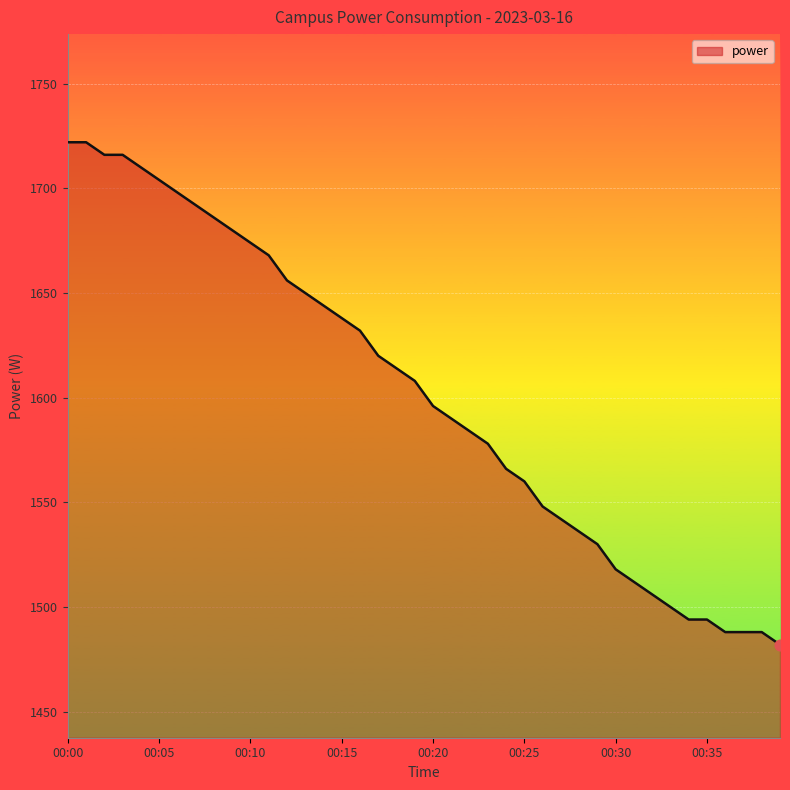

What is the greatest value displayed?

1722